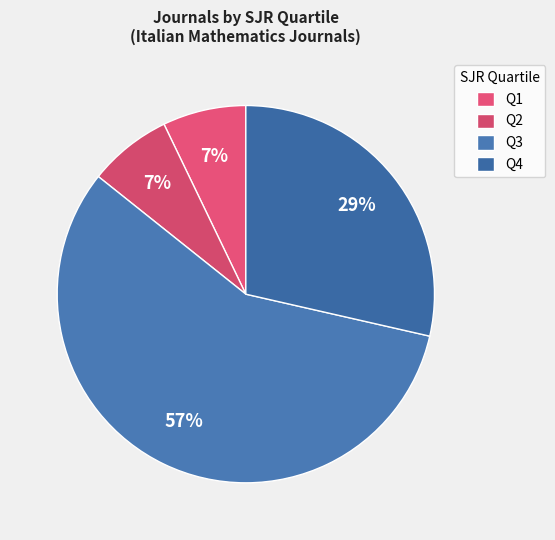

Count the number of slices in the pie.

4